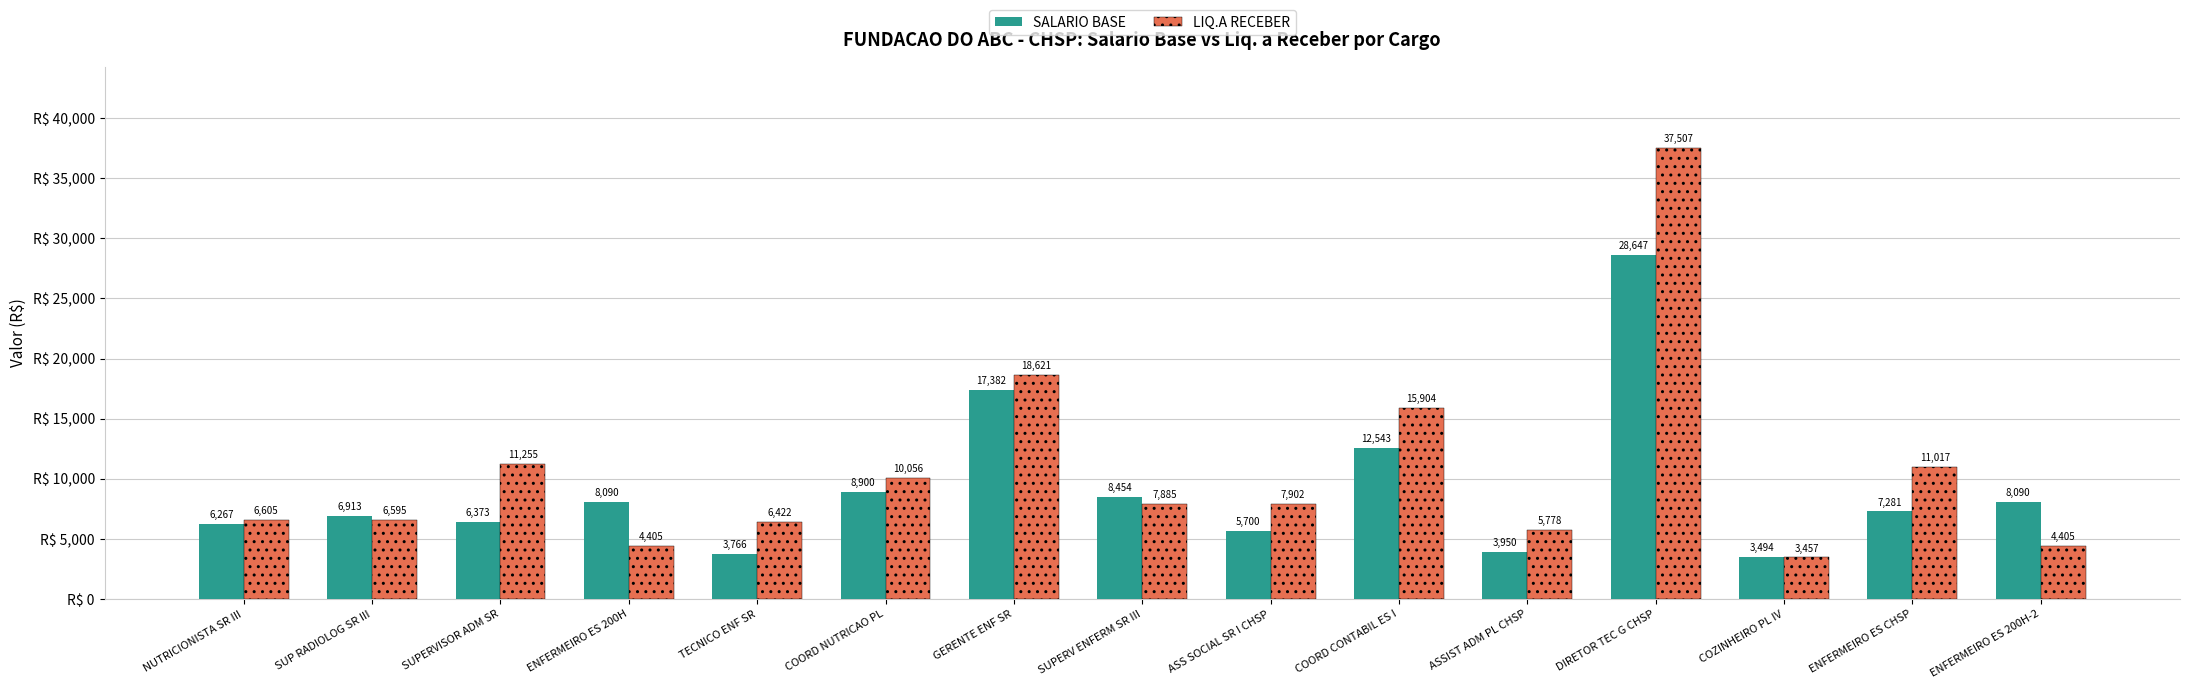

What is the label of the 15th bar from the left?

ENFERMEIRO ES 200H-2